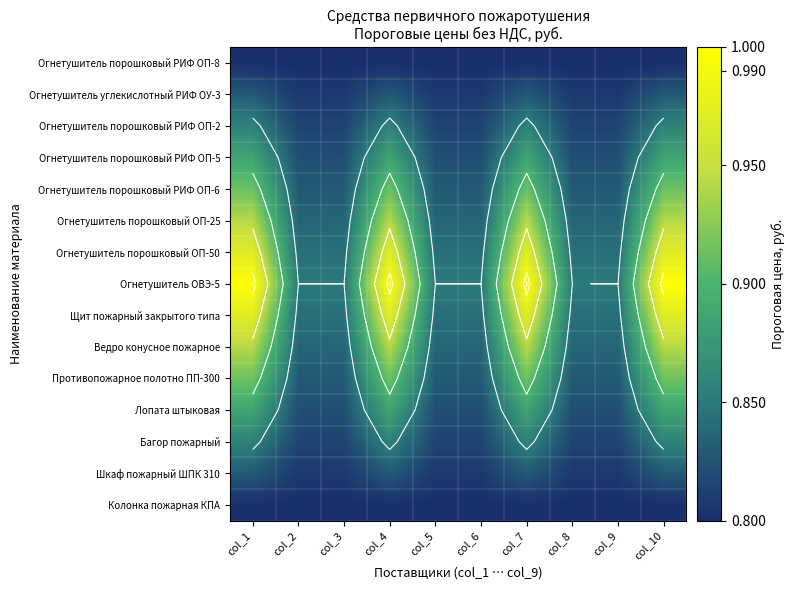

List the series in order of their peak value, lowest first.

Огнетушитель порошковый РИФ ОП-8, Колонка пожарная КПА, Огнетушитель углекислотный РИФ ОУ-3, Шкаф пожарный ШПК 310, Огнетушитель порошковый РИФ ОП-2, Багор пожарный, Огнетушитель порошковый РИФ ОП-5, Лопата штыковая, Огнетушитель порошковый РИФ ОП-6, Противопожарное полотно ПП-300, Ведро конусное пожарное, Огнетушитель порошковый ОП-25, Огнетушитель порошковый ОП-50, Щит пожарный закрытого типа, Огнетушитель ОВЭ-5